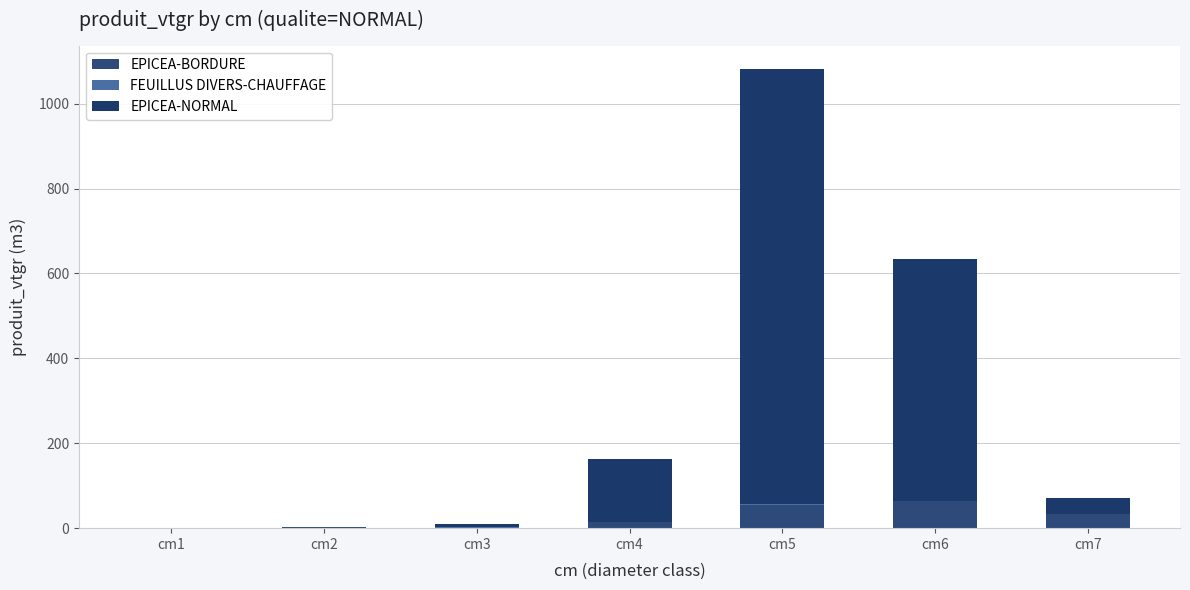

How many data points in EPICEA-BORDURE are above 15?

4